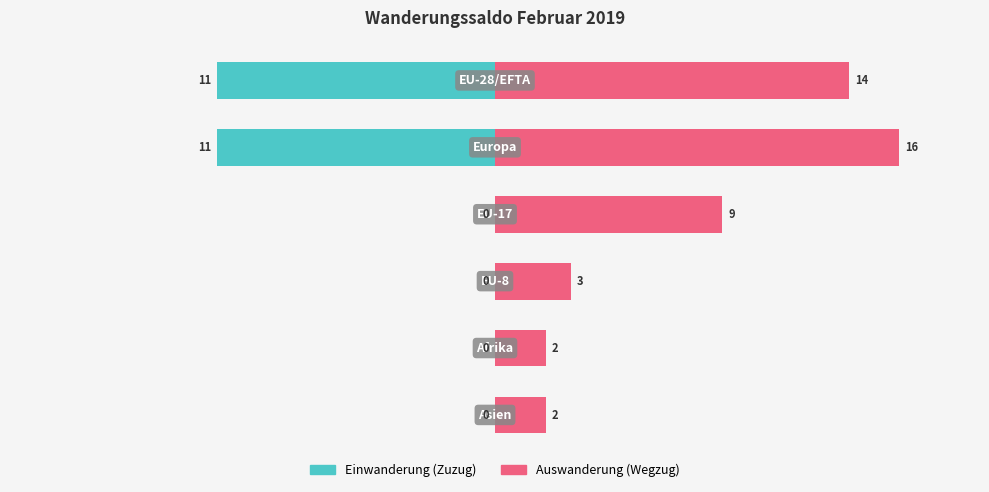

How many bars are there in total?

12